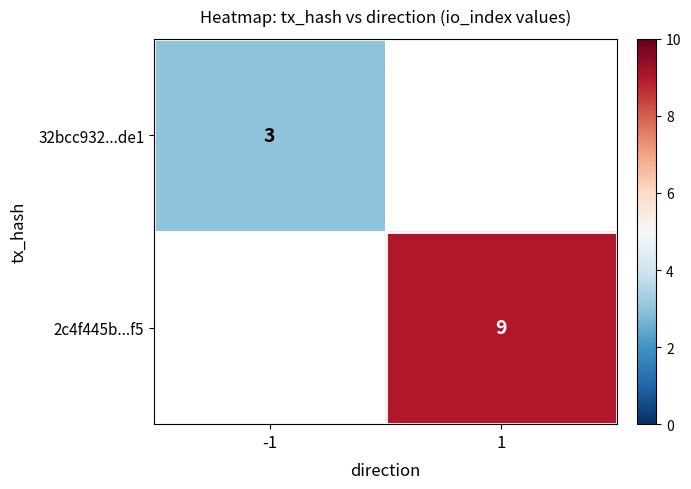

The value of 2c4f445b...f5 at 1 is 14. True or false?

False